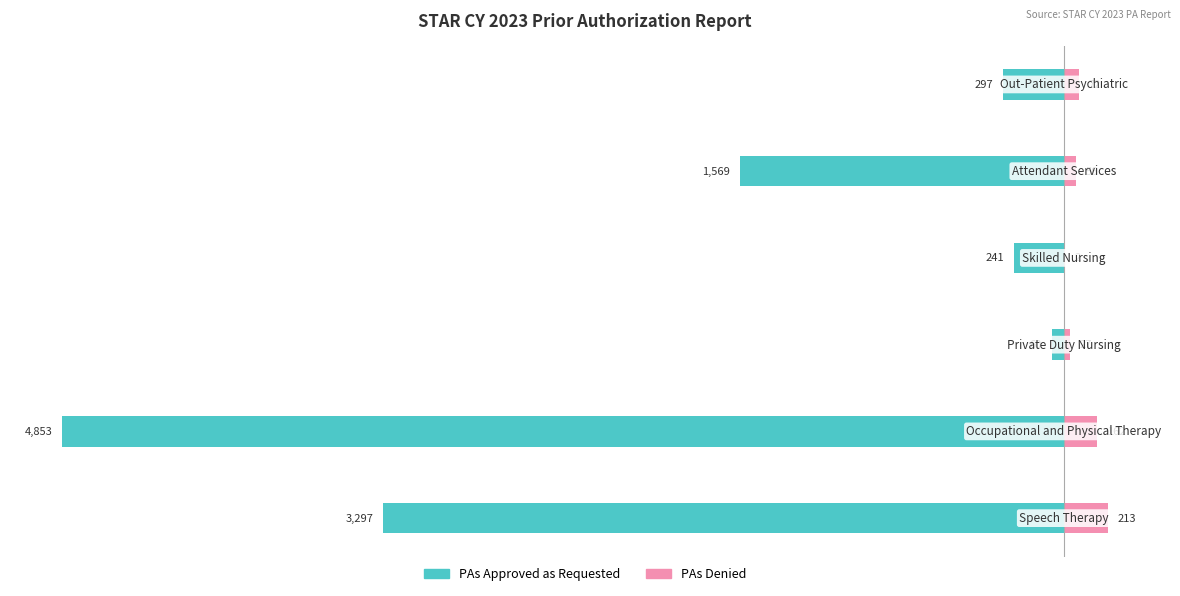

Is it true that PAs Denied equals 23 at −2000?

False